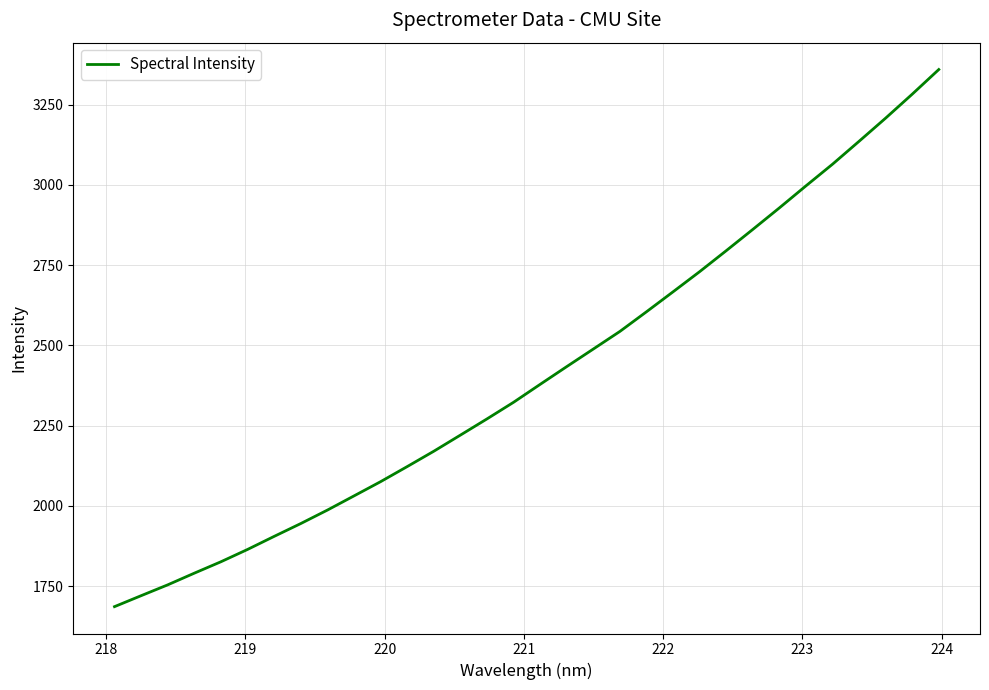

What is the minimum value shown in the chart?

1686.5